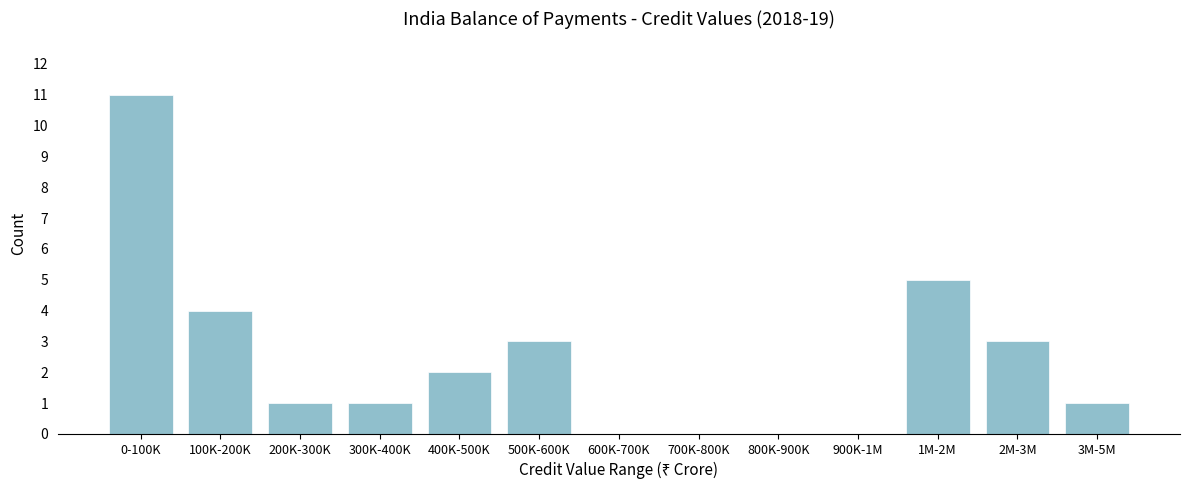

Reading left to right, what are all the values shown in this chart?

0-100K=11	100K-200K=4	200K-300K=1	300K-400K=1	400K-500K=2	500K-600K=3	600K-700K=0	700K-800K=0	800K-900K=0	900K-1M=0	1M-2M=5	2M-3M=3	3M-5M=1